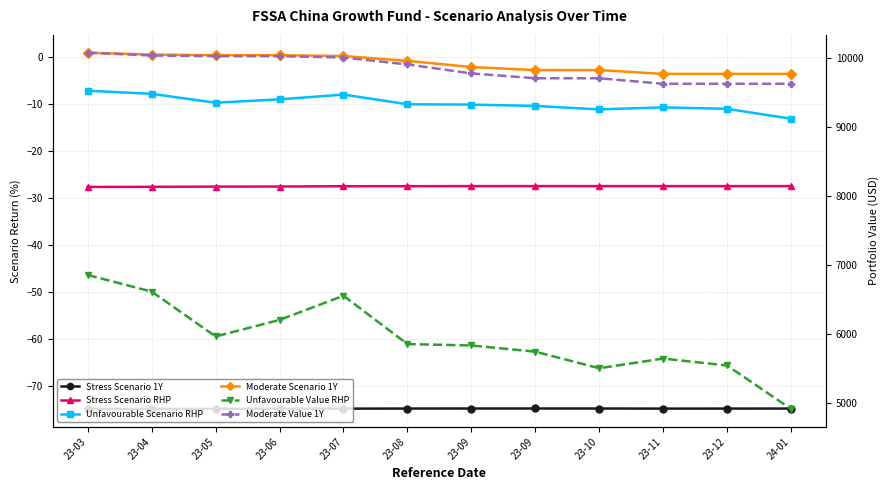

Between 23-07 and 23-09, which is larger?

23-09